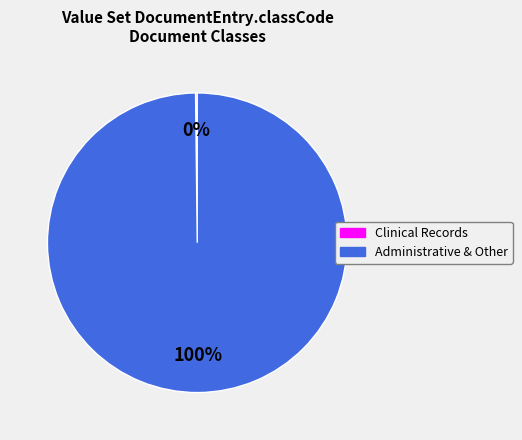

Is there any slice that represents more than half of the pie?

Yes